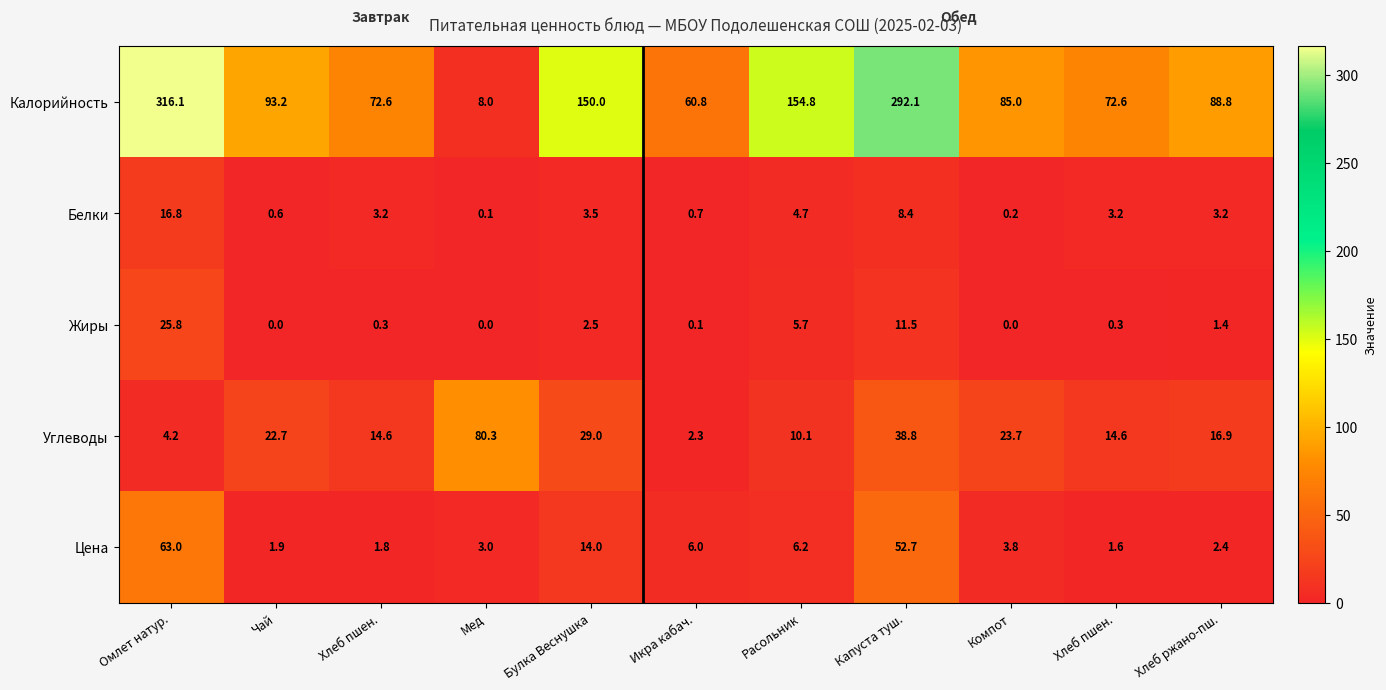

At which category is the sum across all series the highest?

Омлет натур.